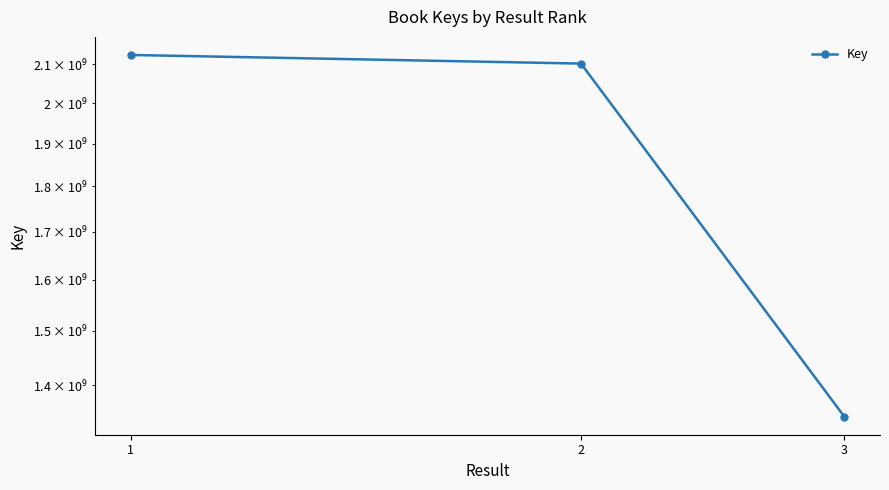

Reading left to right, extract all data points from this chart.

2125400355	2102398093	1345293864